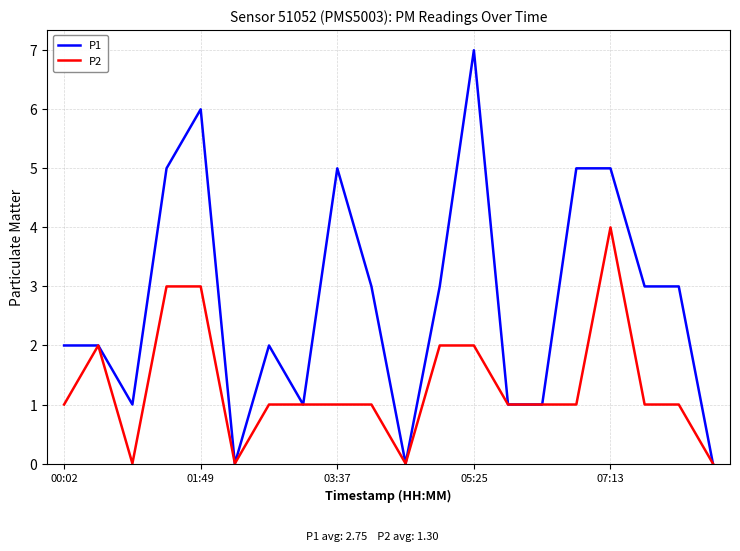

Is this an area chart (filled region under the line)?

No